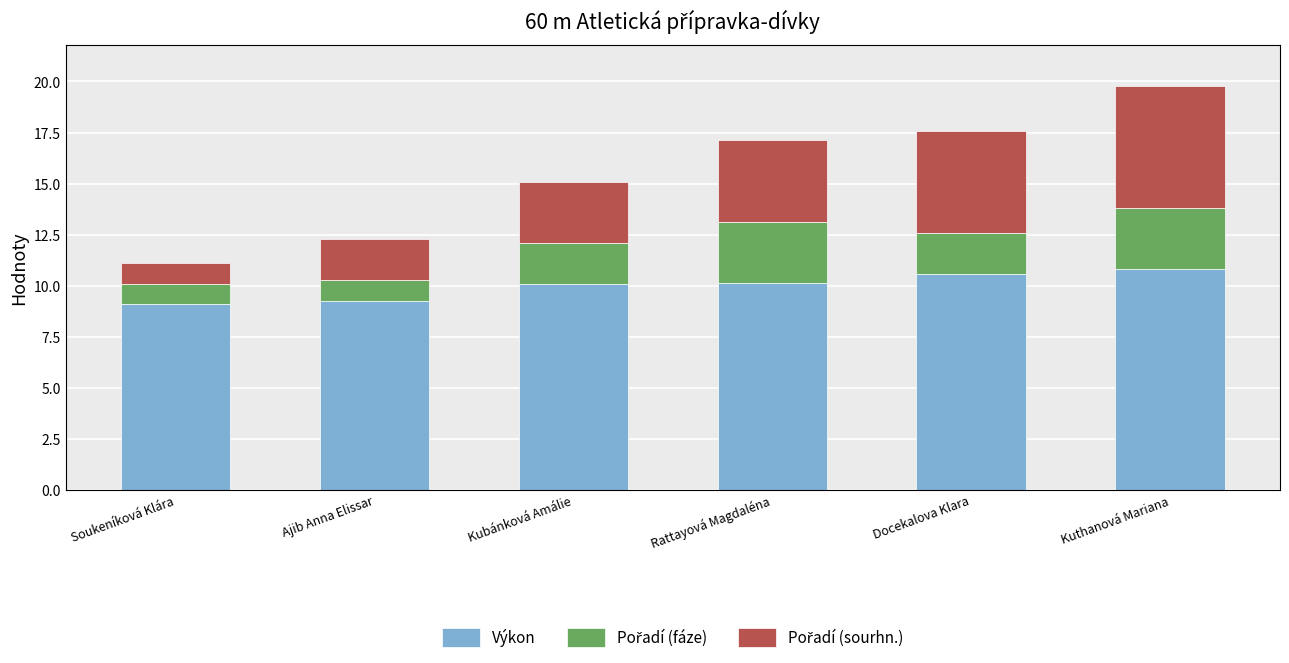

What is the maximum value for Výkon?

10.8